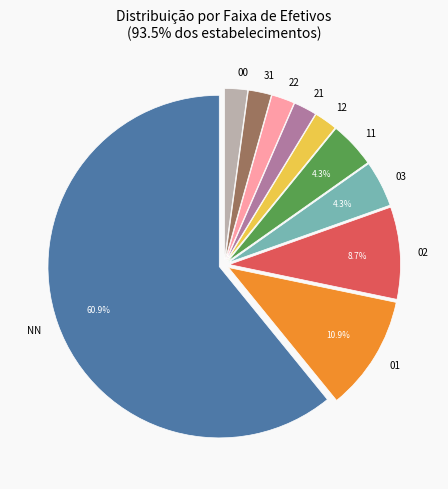

Which has a higher value, NN or 31?

NN